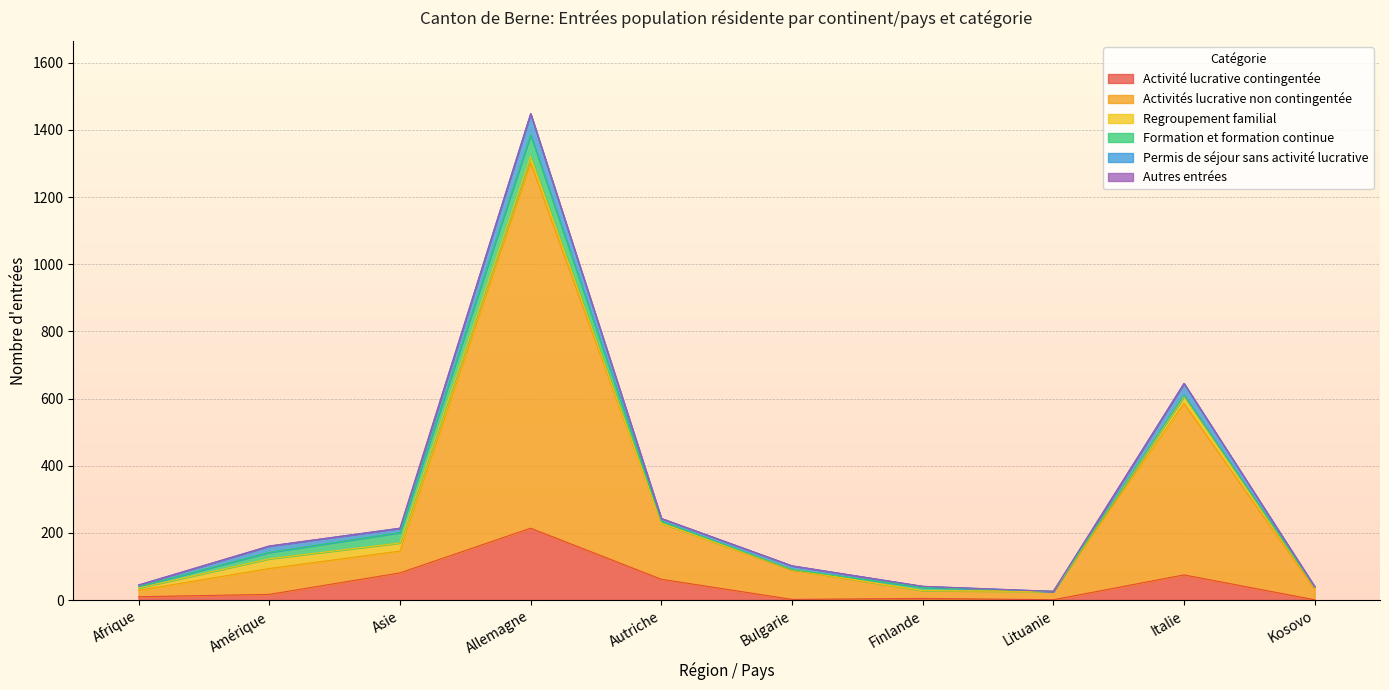

How many lines are shown in the chart?

6